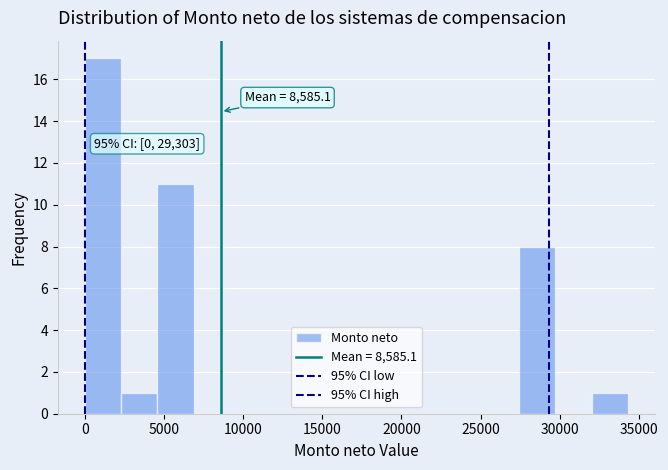

Which range on the x-axis has the tallest bar?

0 to 2500